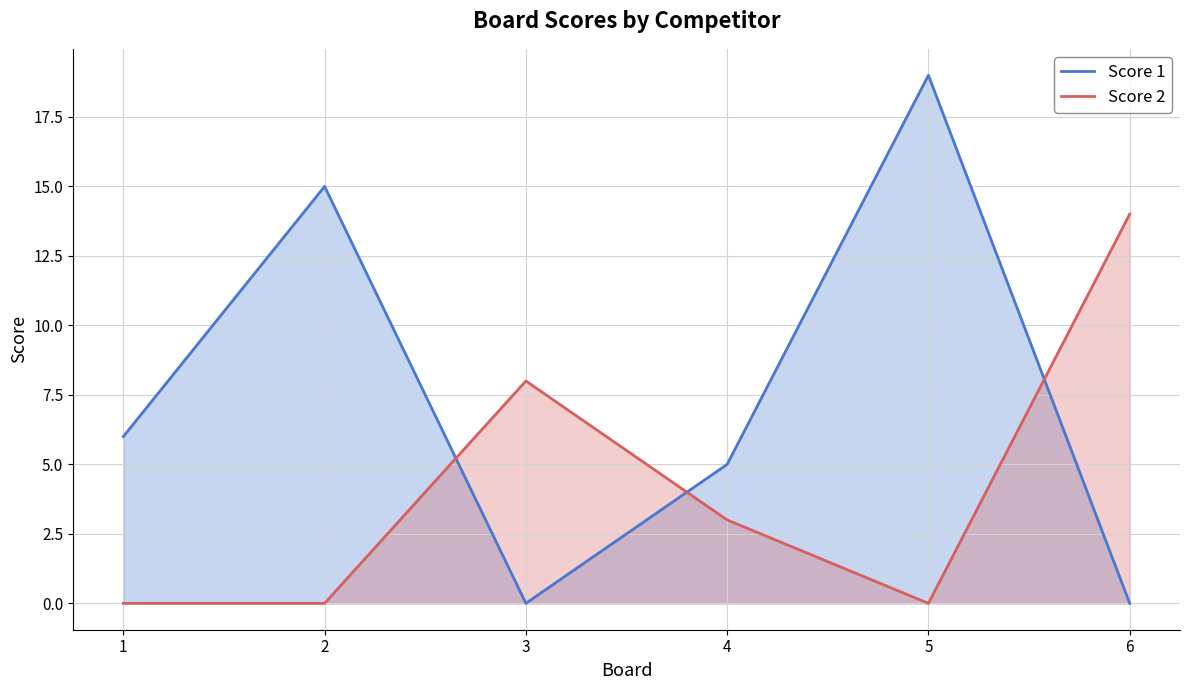

Between which two adjacent categories do Score 1 and Score 2 first intersect?

2 and 3